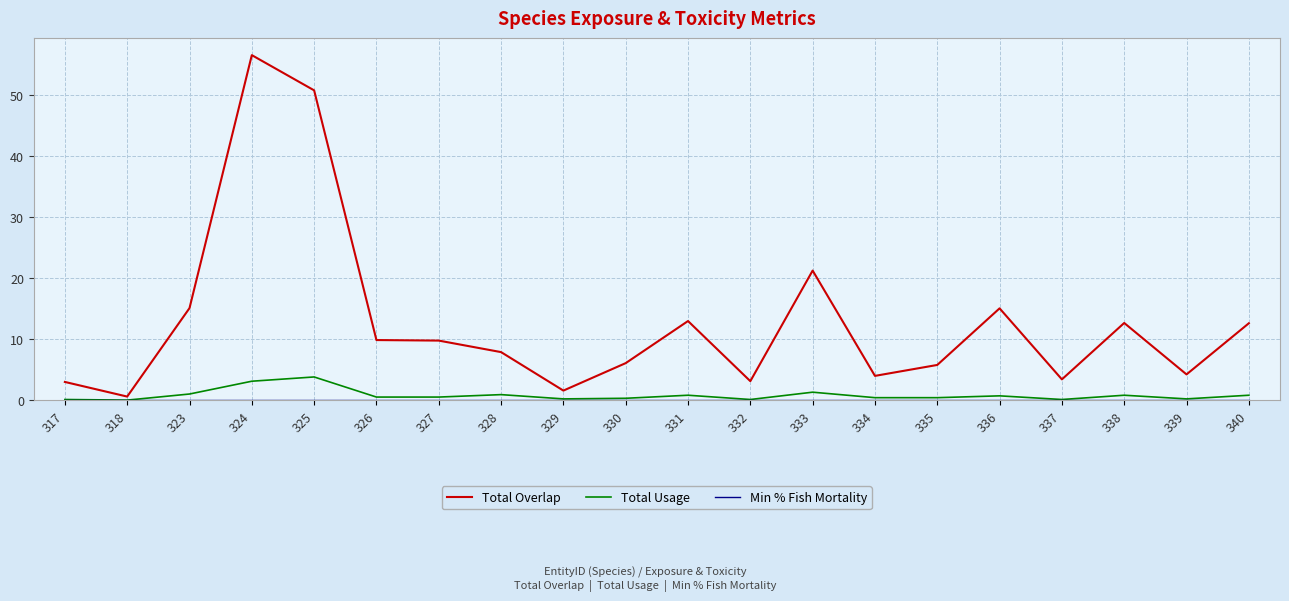

At which category is the sum across all series the highest?

324